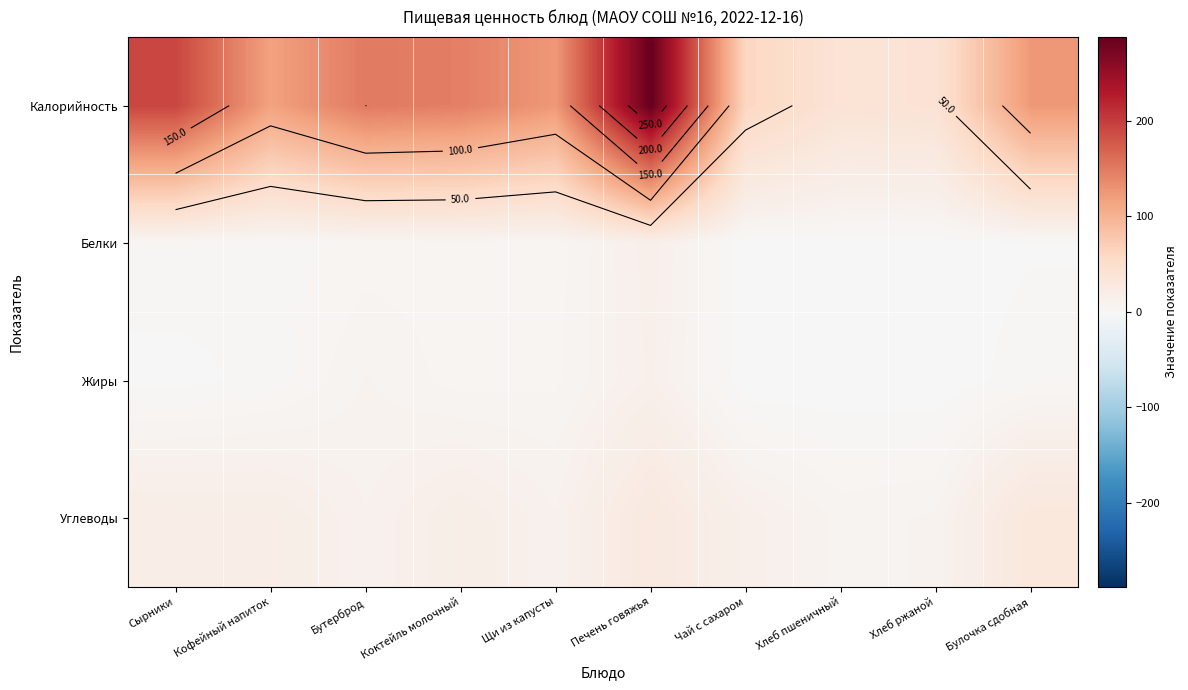

What is the average value of the Углеводы series?

17.2